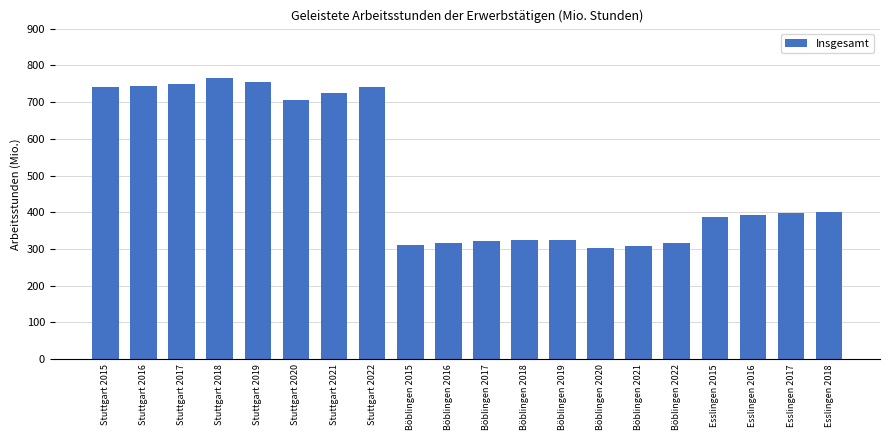

Where is the data nearest to the value 533?

Esslingen 2018